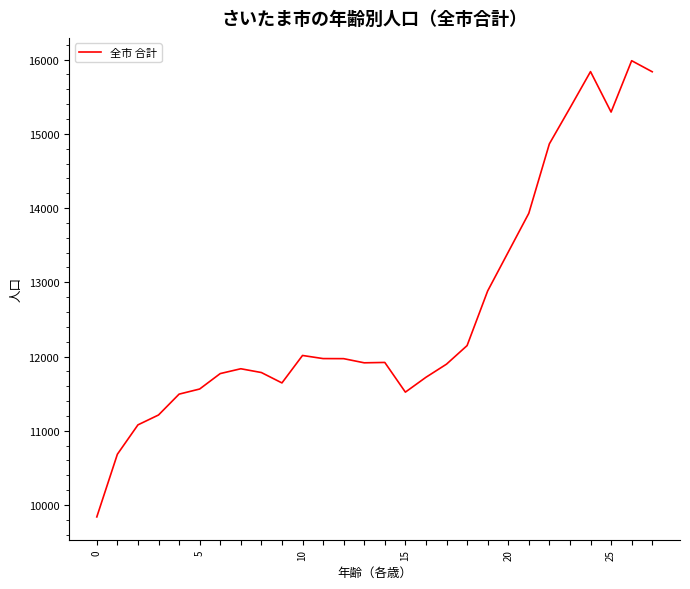

What is the difference between the maximum and minimum values?

6146